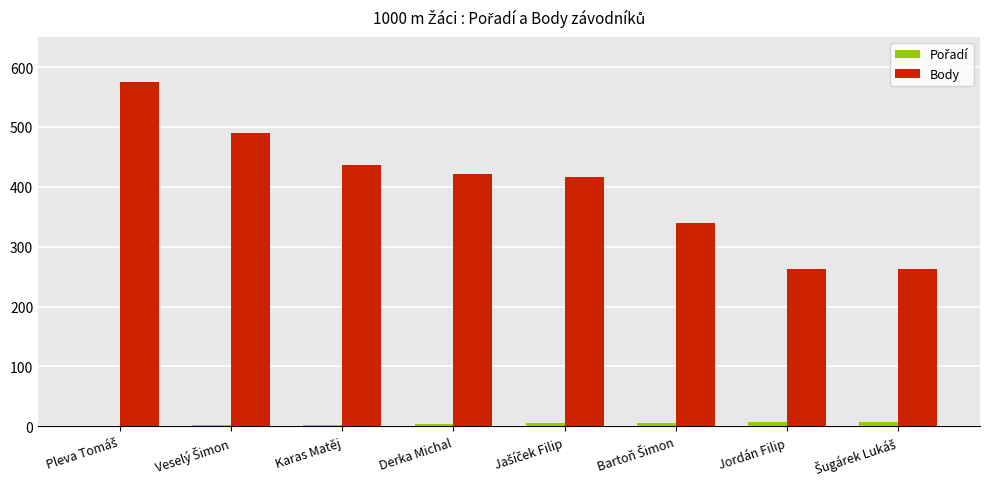

Which series has the largest total across all categories?

Body